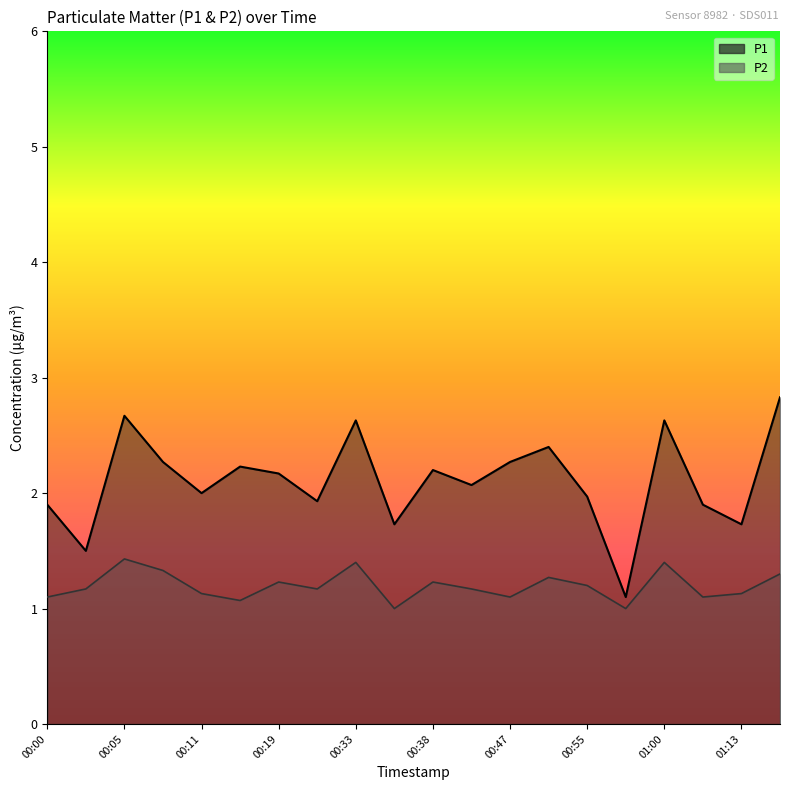

At which category does P2 reach its first local peak?

00:05